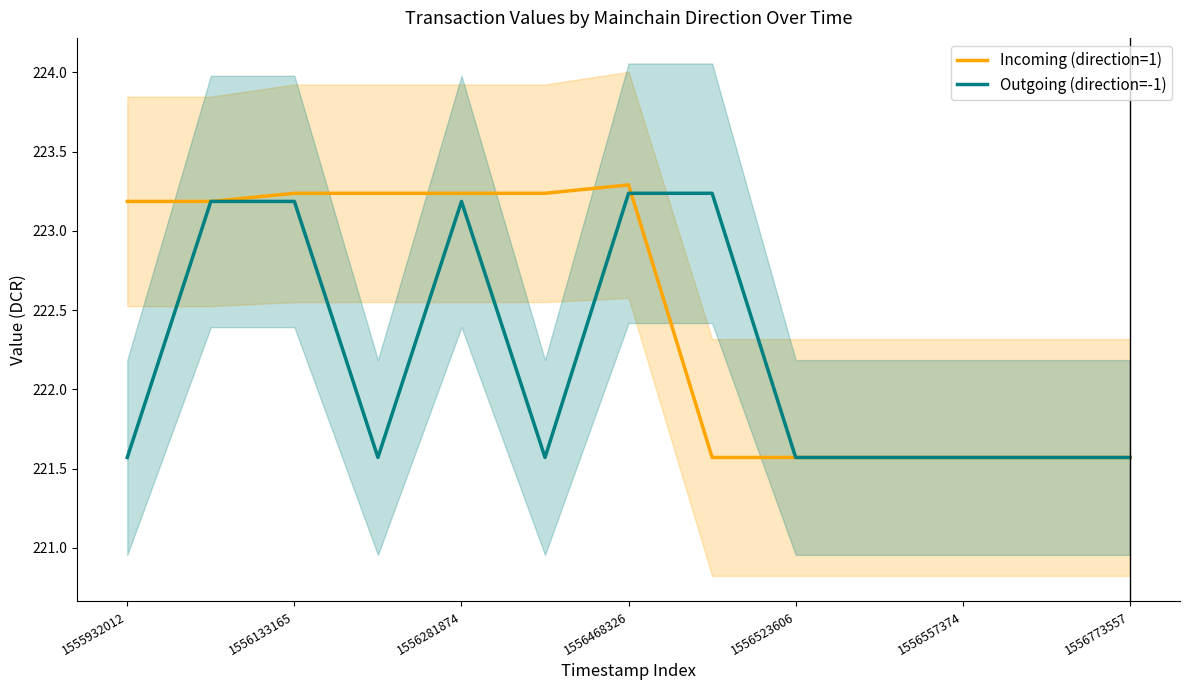

Reading left to right, transcribe all the data shown in this chart.

Incoming (direction=1): 223.2	223.2	223.2	223.2	223.2	223.2	223.3	221.6	221.6	221.6	221.6	221.6	221.6
Outgoing (direction=-1): 221.6	223.2	223.2	221.6	223.2	221.6	223.2	223.2	221.6	221.6	221.6	221.6	221.6